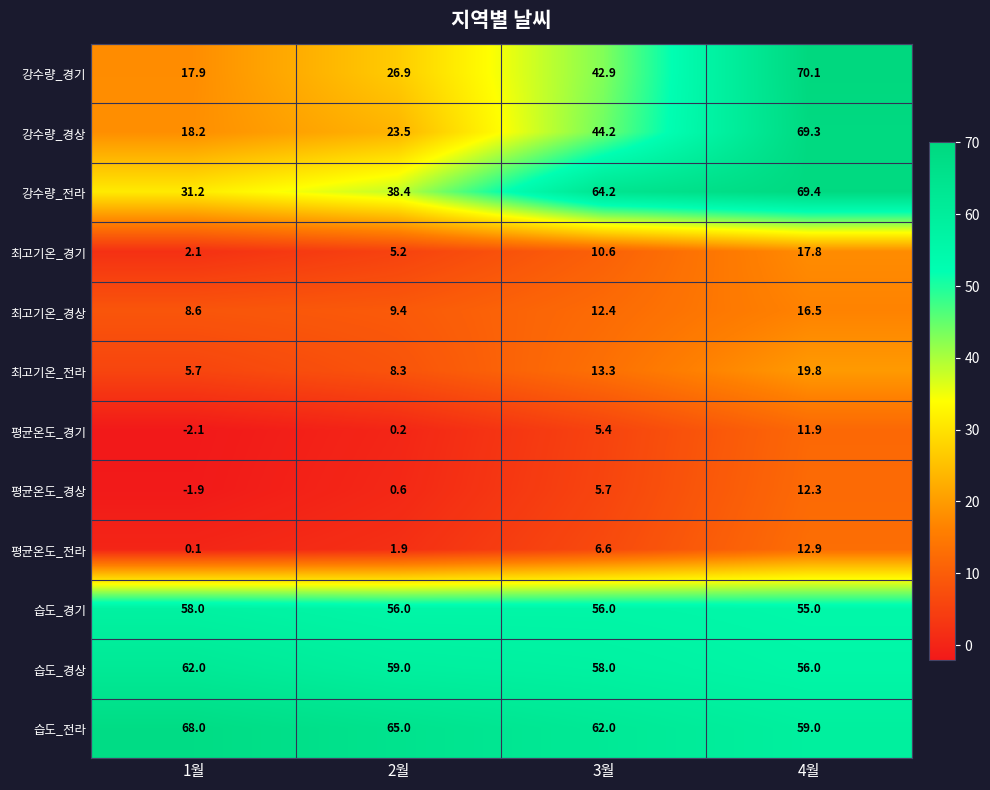

What value does the 평균온도_전라 series have at 4월?

12.9